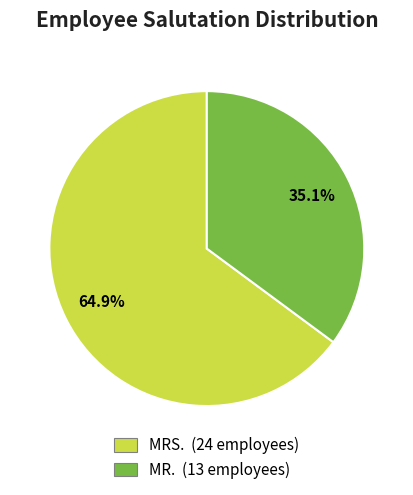

What percentage do MRS. and MR. together represent?

100.0%